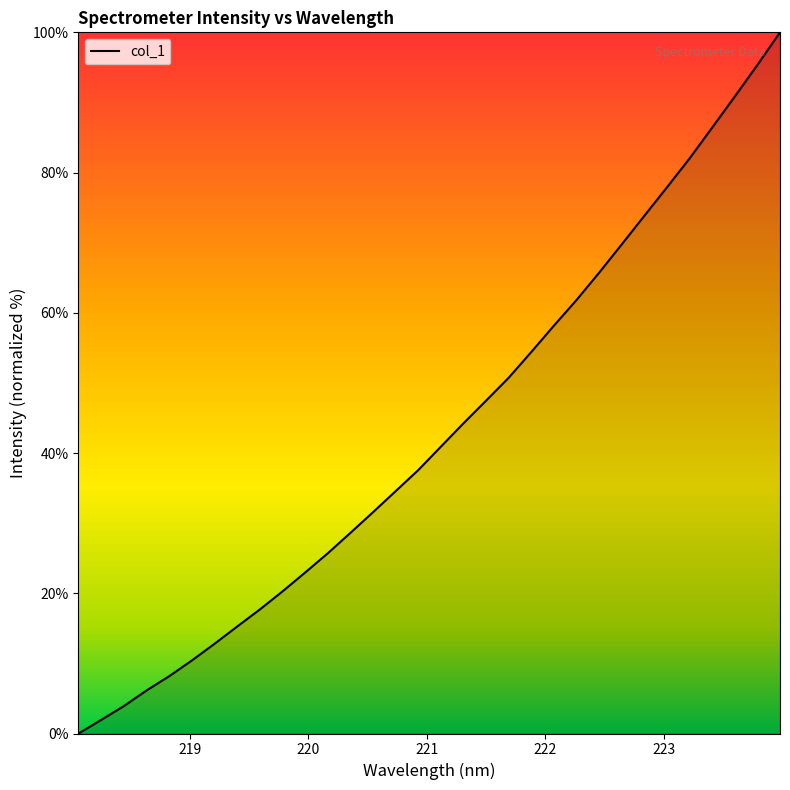

What is the greatest value displayed?

100.0